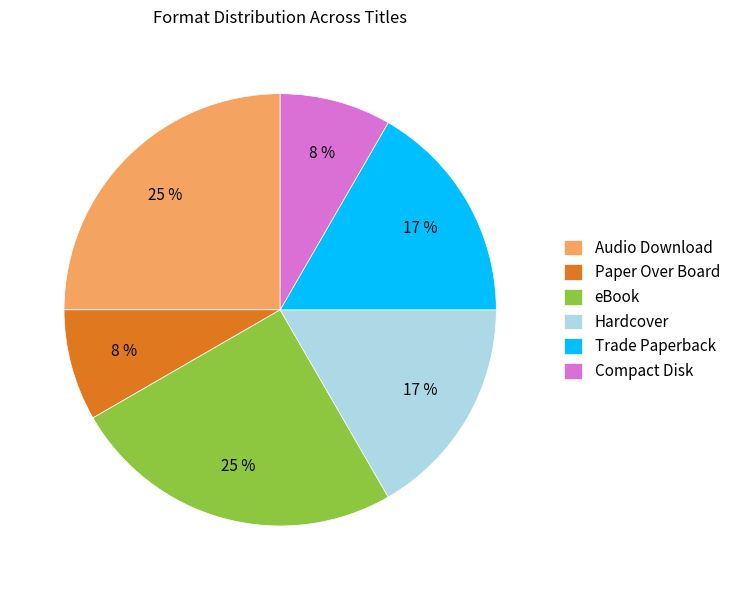

To the nearest percent, what portion does Audio Download represent?

25%